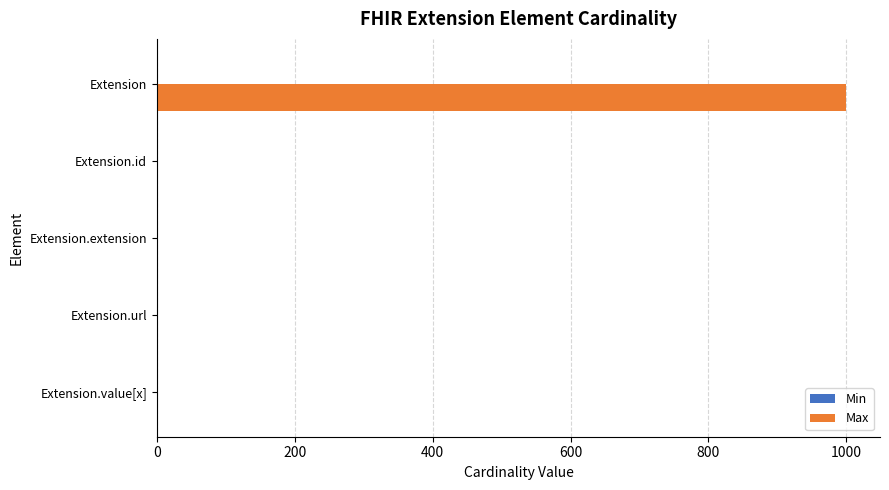

Which series has the widest spread of values?

Max